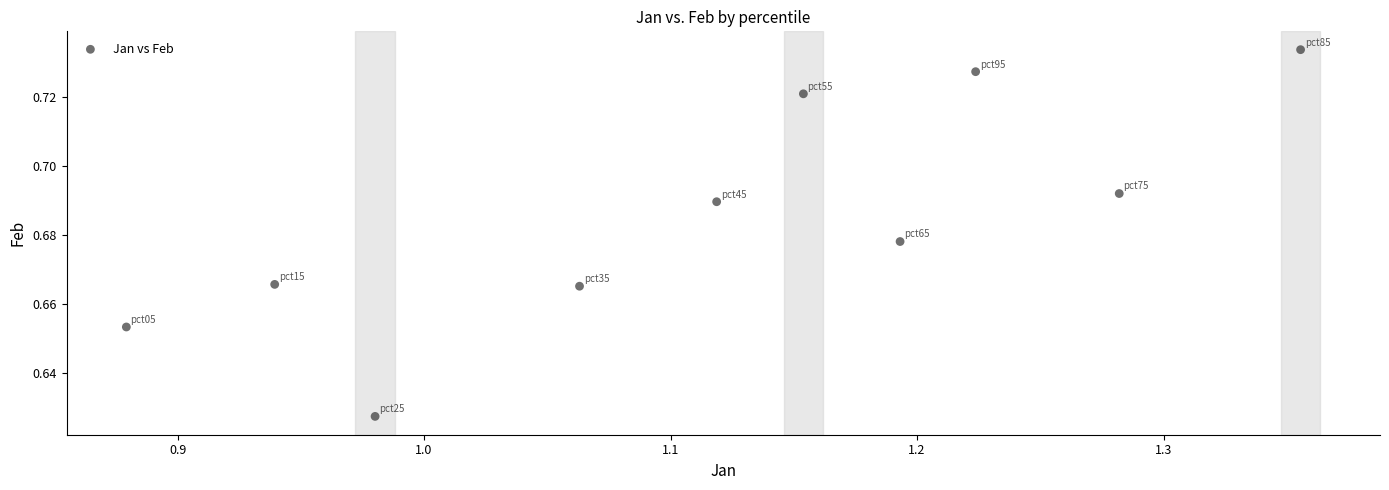

What is the average X value?

1.1